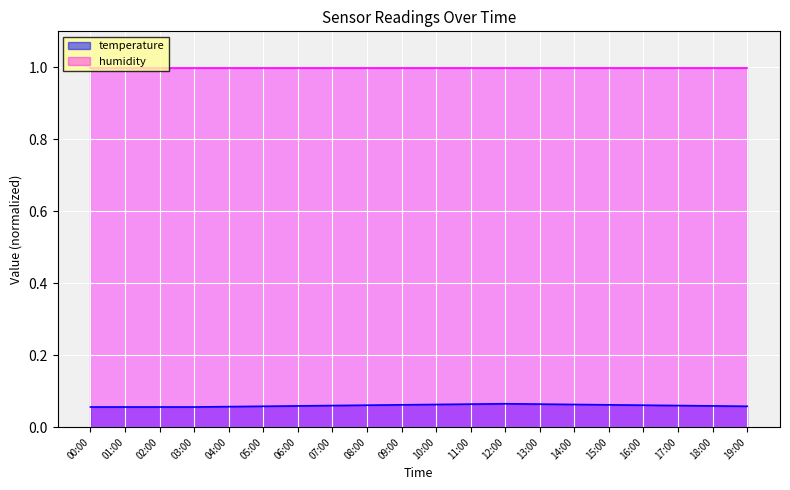

Reading right to left, what are all the values shown in this chart?

19:00=0.1	18:00=0.1	17:00=0.1	16:00=0.1	15:00=0.1	14:00=0.1	13:00=0.1	12:00=0.1	11:00=0.1	10:00=0.1	09:00=0.1	08:00=0.1	07:00=0.1	06:00=0.1	05:00=0.1	04:00=0.1	03:00=0.1	02:00=0.1	01:00=0.1	00:00=0.1